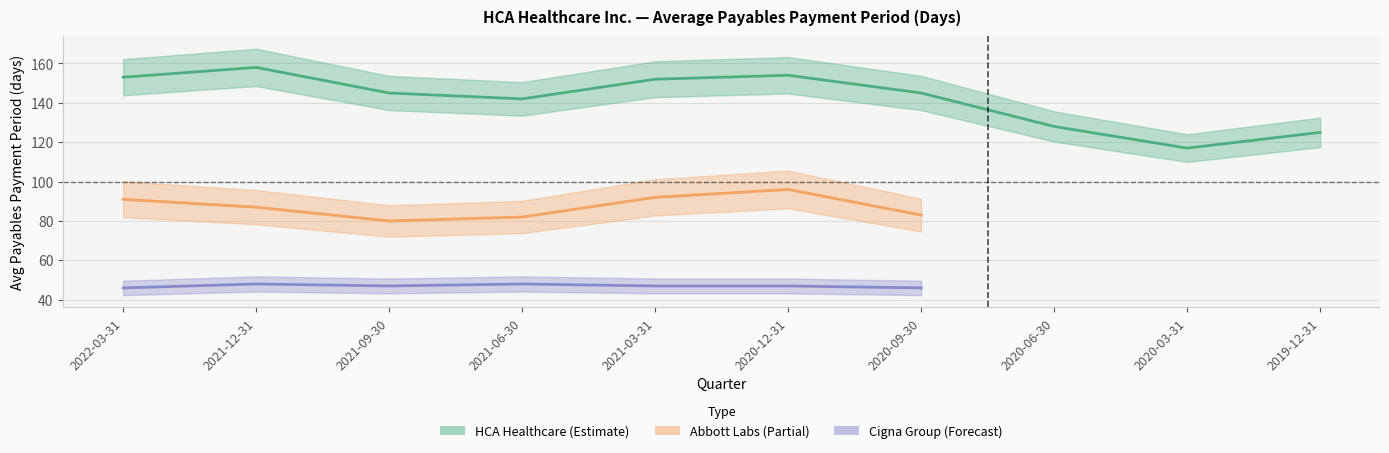

Does the chart have visible grid lines?

Yes